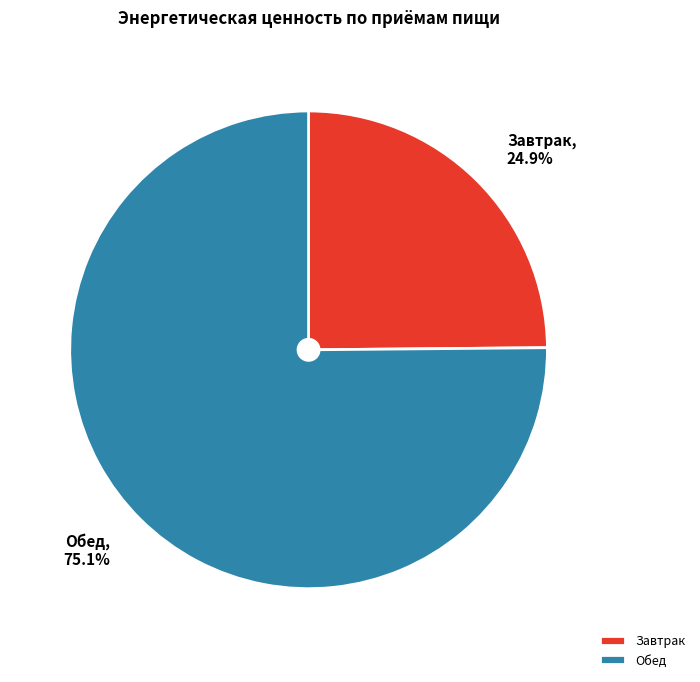

How many slices are in this pie chart?

2